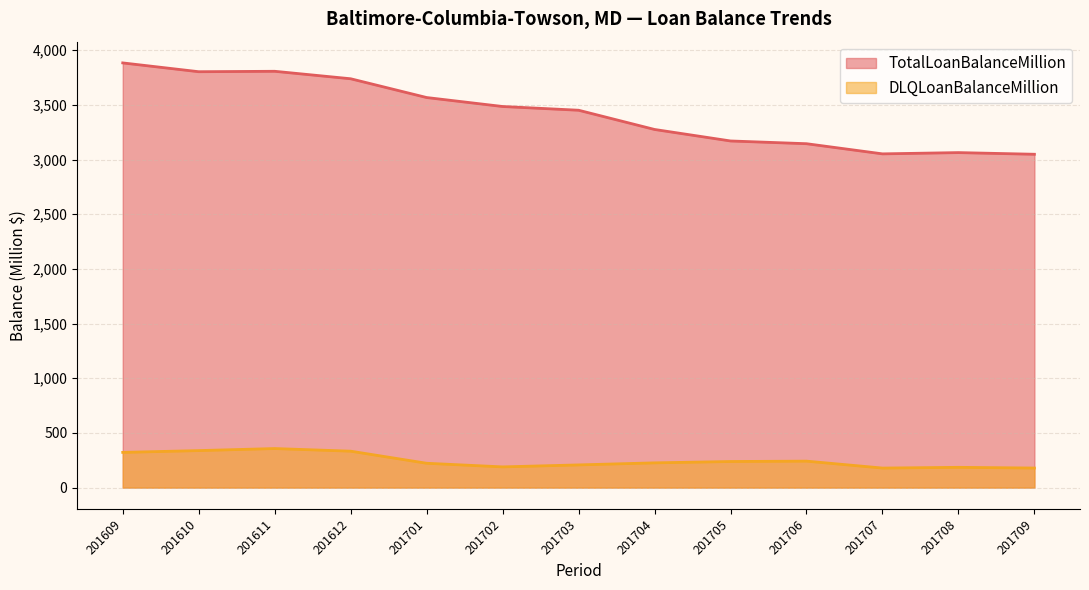

Which series has the largest range (max minus min)?

TotalLoanBalanceMillion